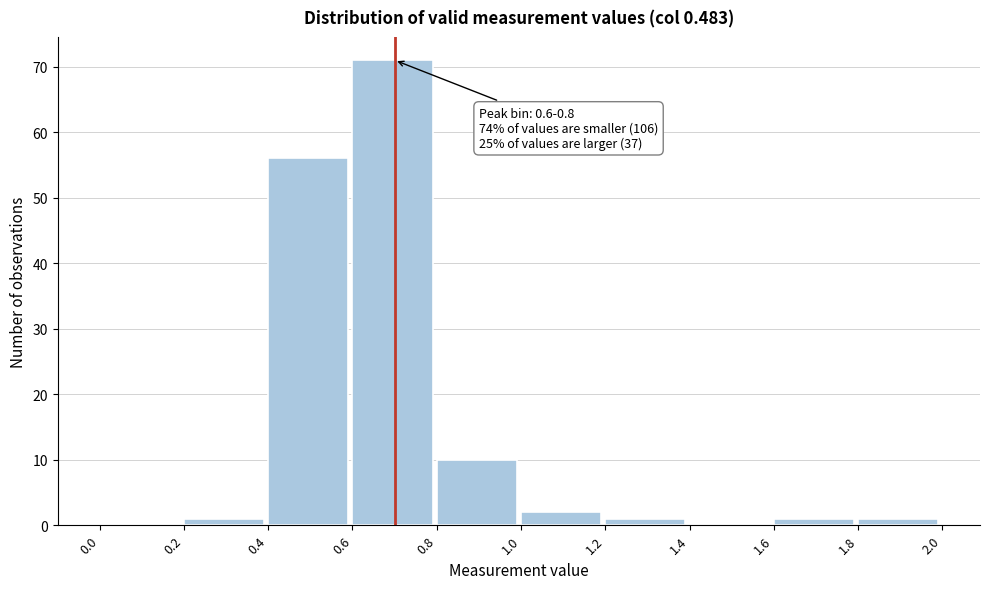

Over which range of the x-axis is the bar tallest?

0.6 to 0.8